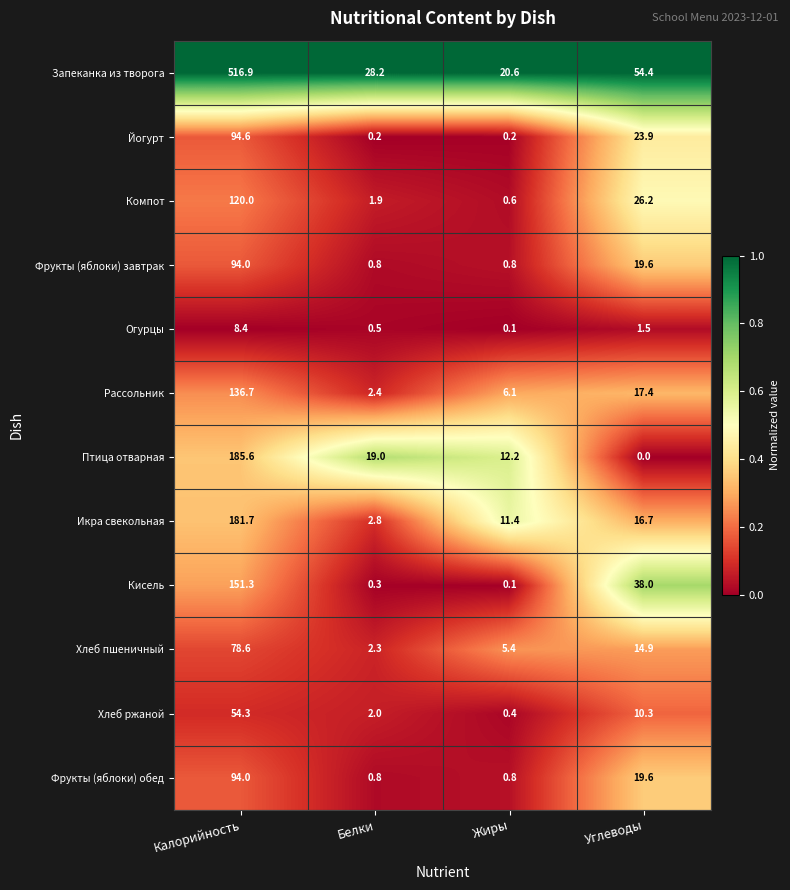

List the labels in order of Хлеб ржаной value, largest first.

Калорийность, Углеводы, Белки, Жиры